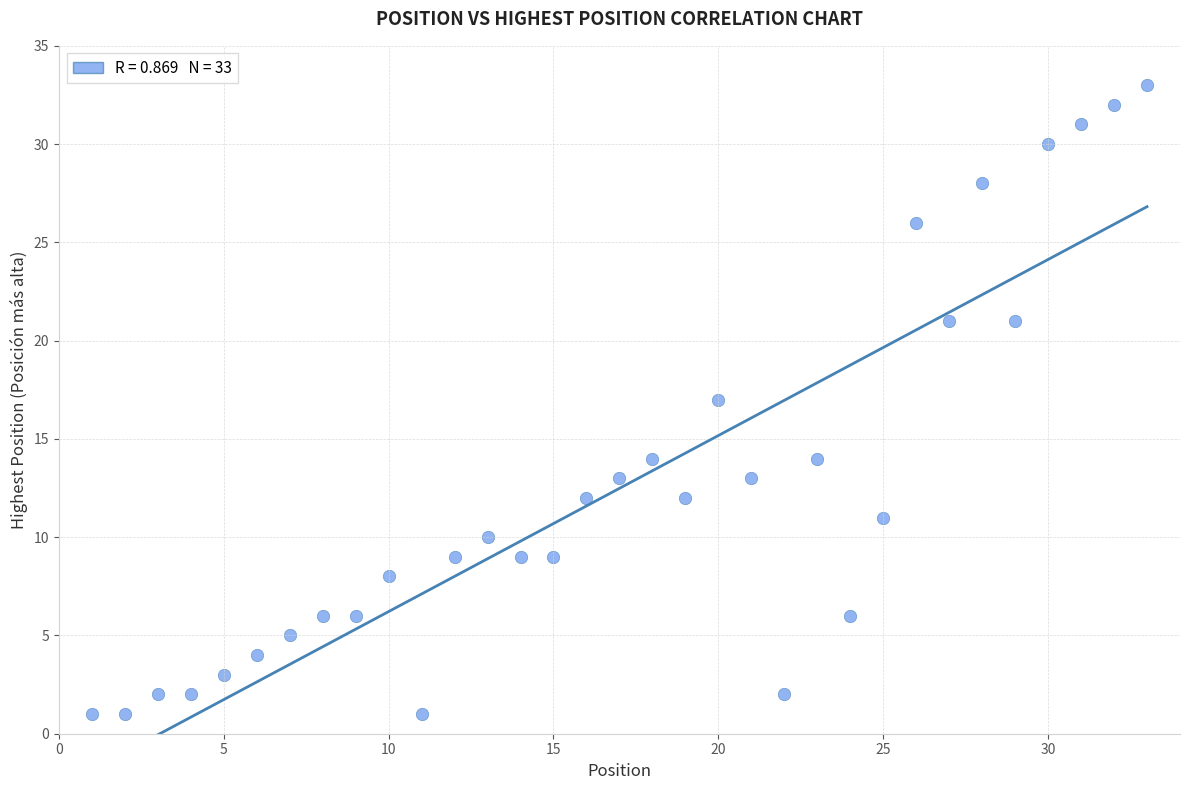

What is the range of X values (max minus min)?

32